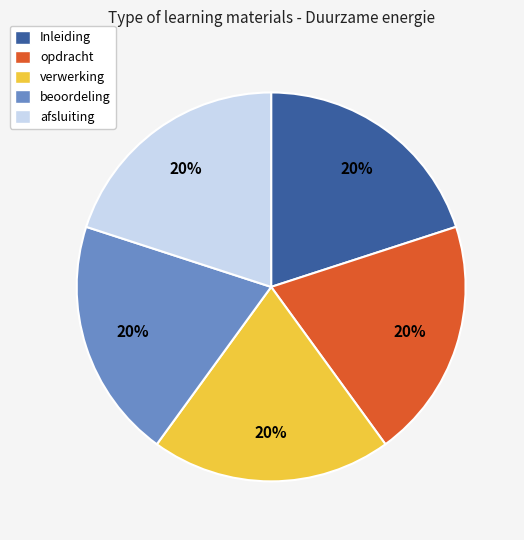

Is there any slice that represents more than half of the pie?

No